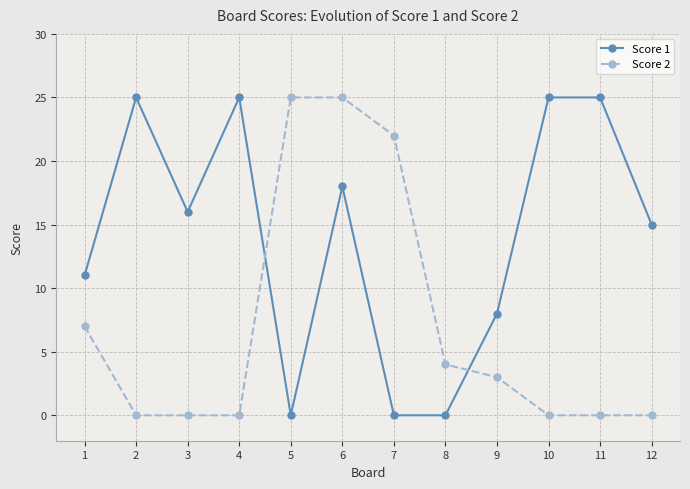

At which category does Score 1 reach its first local valley?

3